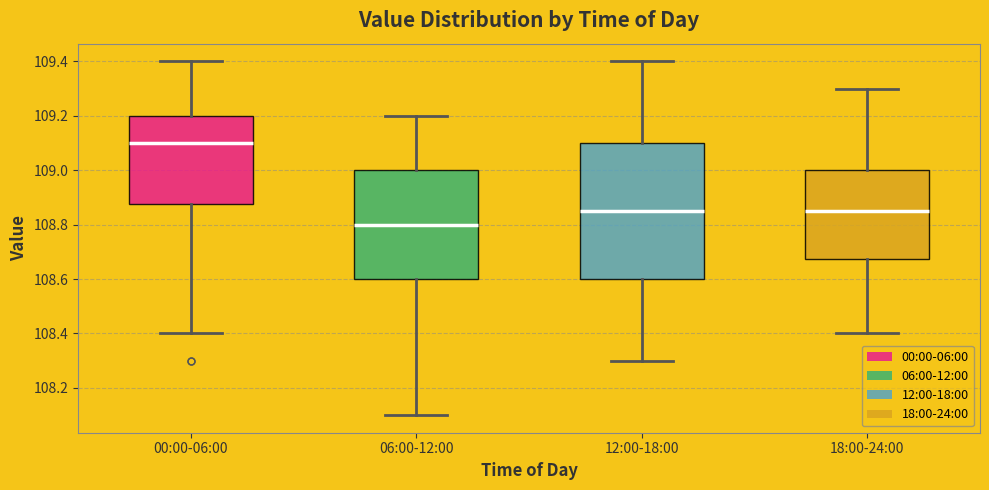

Where is the lower edge of the box for 06:00-12:00 on the y-axis? The values are not printed on the chart, so give them approximately, as read against the axis.

108.60